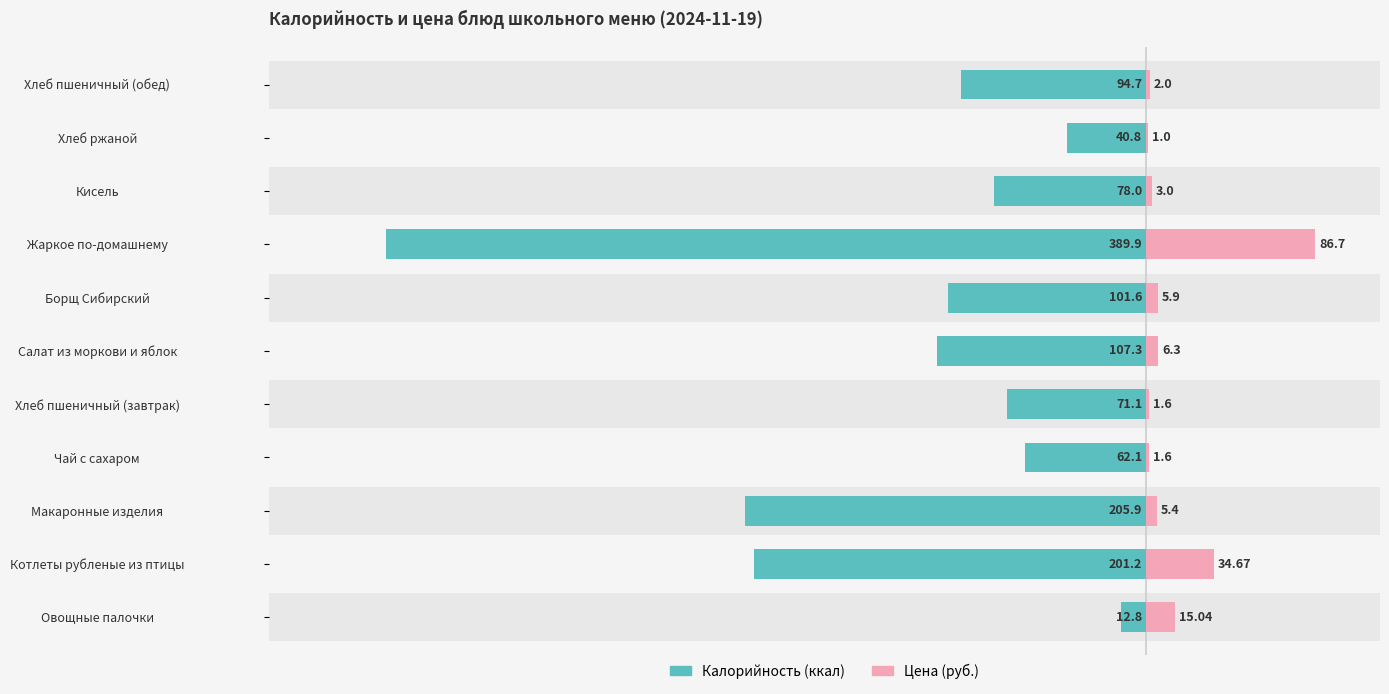

Is the value of Цена (руб.) at Овощные палочки greater than the value of Калорийность at Макаронные изделия?

Yes